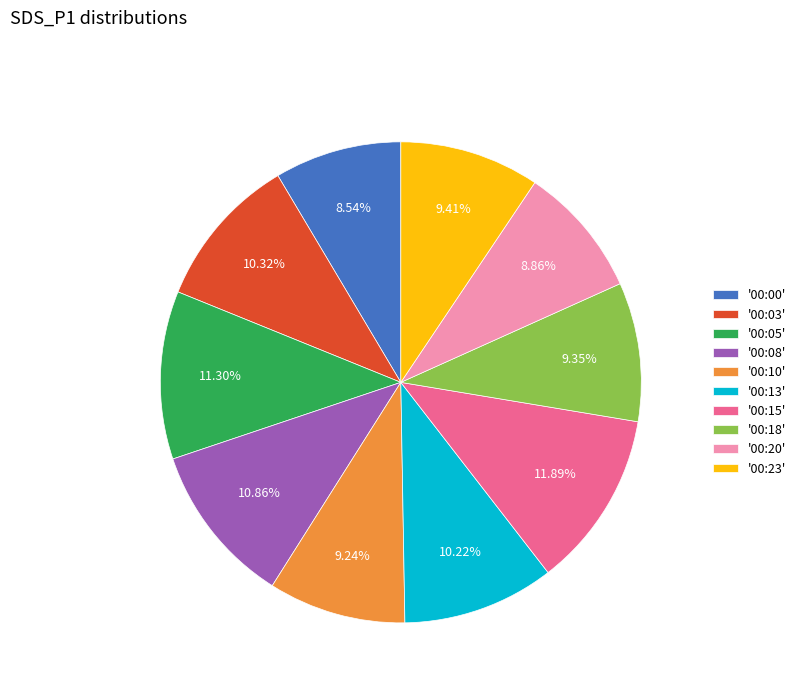

Count the number of slices in the pie.

10